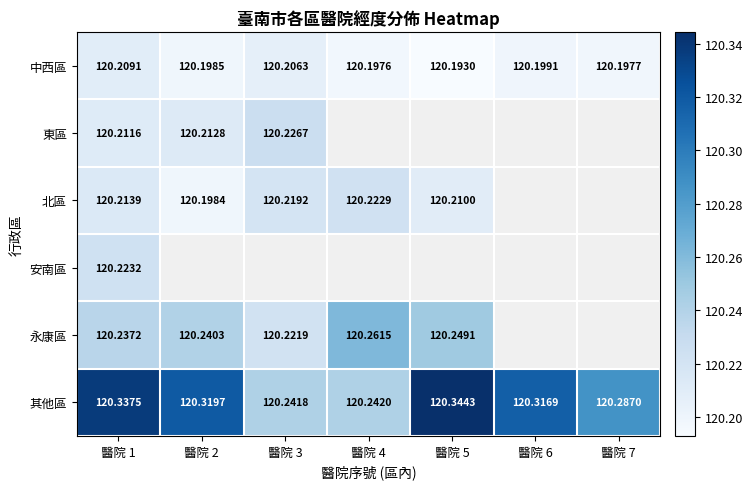

True or false: 中西區 has a value of 120.2 at 醫院 6.

True